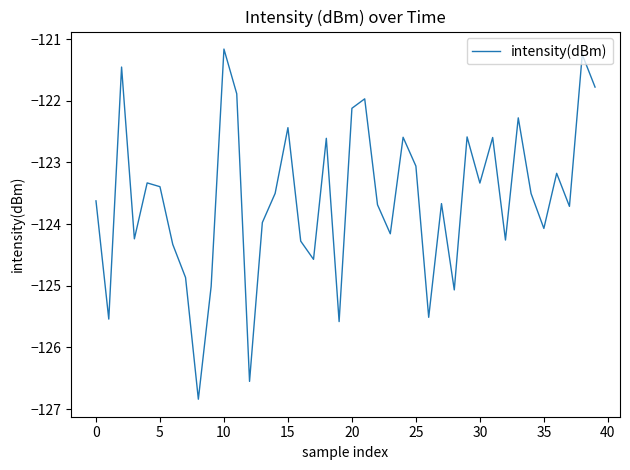

What is the minimum value shown in the chart?

-126.8